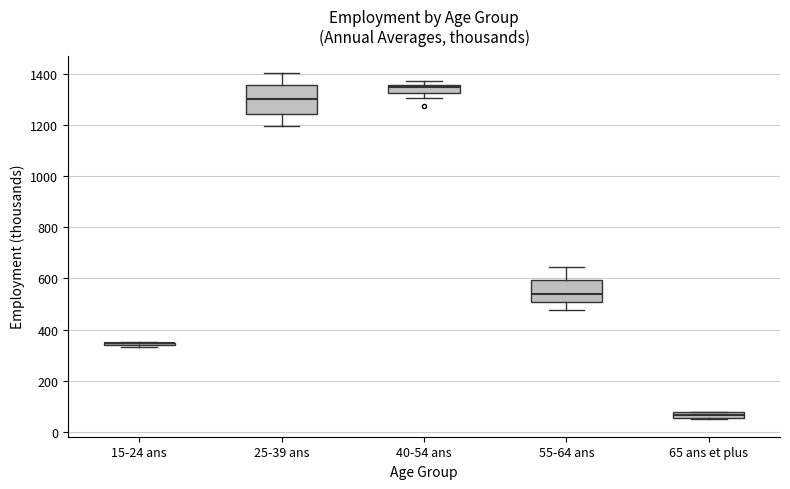

Where does the lower whisker of the box for 25-39 ans end on the y-axis? The values are not printed on the chart, so give them approximately, as read against the axis.

1200